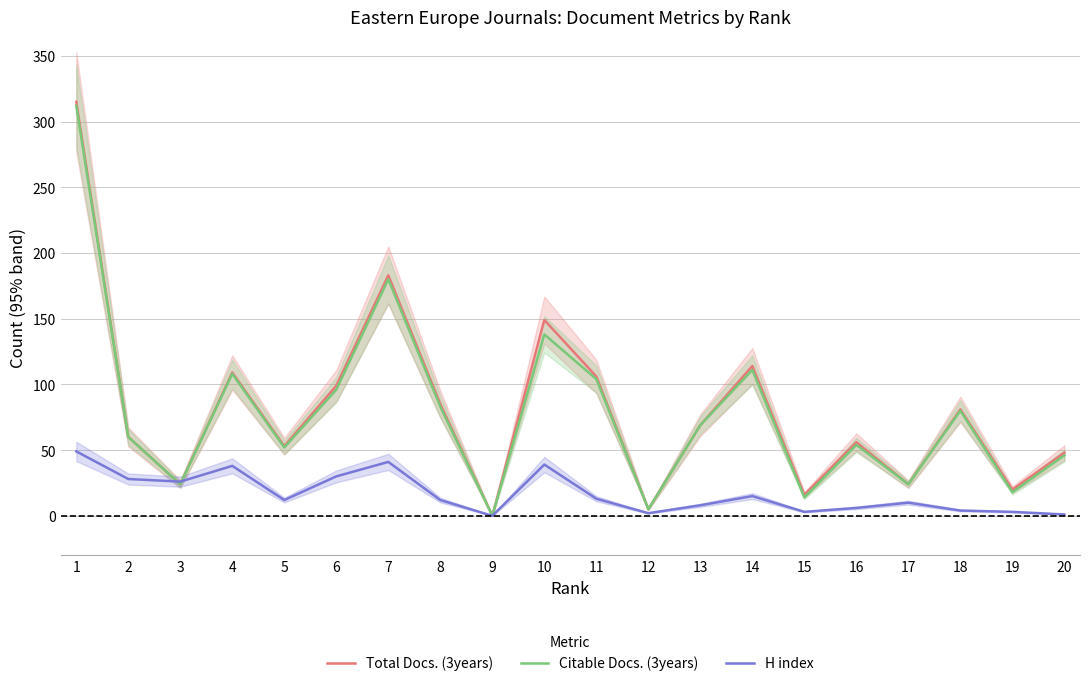

Reading left to right, extract all data points from this chart.

Total Docs. (3years): 1=315	2=60	3=24	4=109	5=53	6=99	7=183	8=85	9=0	10=149	11=106	12=5	13=69	14=114	15=16	16=56	17=24	18=81	19=20	20=48
Citable Docs. (3years): 1=312	2=60	3=24	4=108	5=52	6=96	7=180	8=83	9=0	10=138	11=104	12=5	13=69	14=111	15=14	16=54	17=24	18=80	19=18	20=46
H index: 1=49	2=28	3=26	4=38	5=12	6=30	7=41	8=12	9=0	10=39	11=13	12=2	13=8	14=15	15=3	16=6	17=10	18=4	19=3	20=1